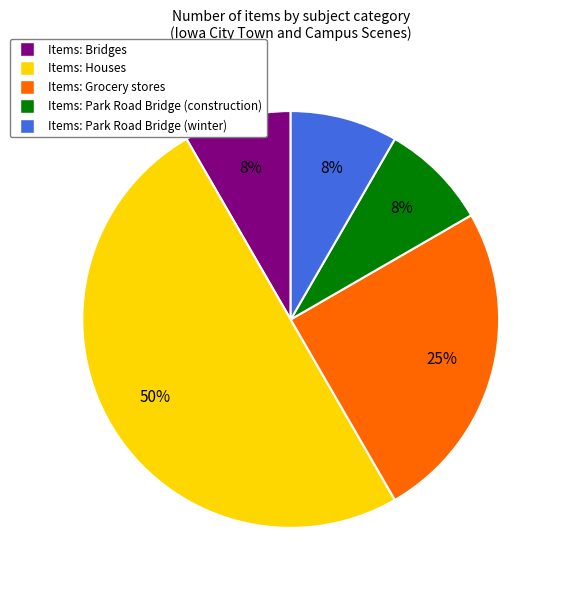

To the nearest percent, what is the difference between the largest and smallest slice percentages?

42%